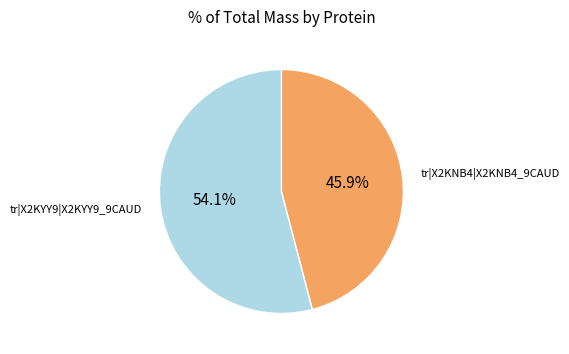

To the nearest percent, what percentage of the pie is tr|X2KNB4|X2KNB4_9CAUD?

46%